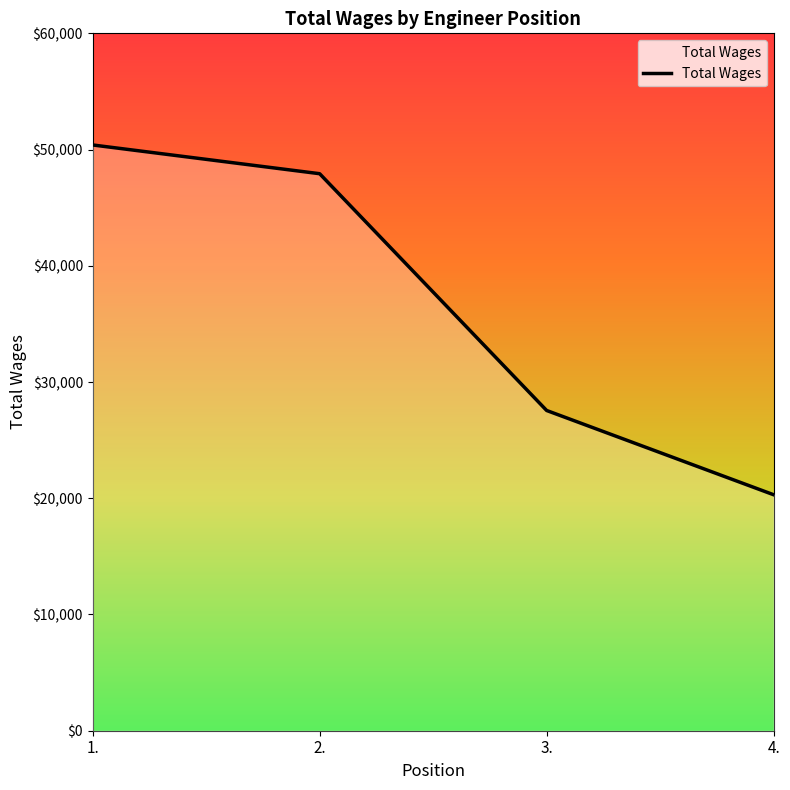

How many values are below 47923?

2